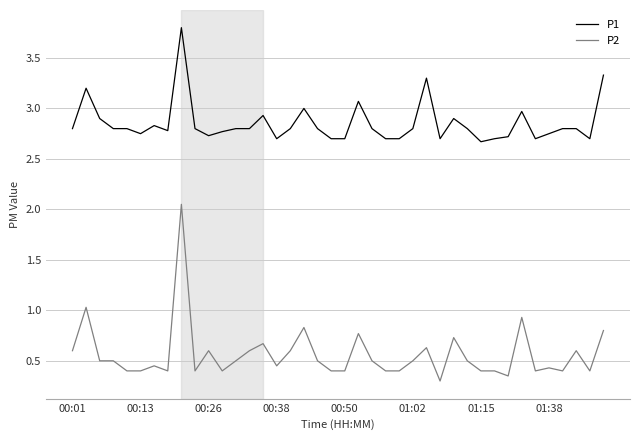

Does the chart have visible grid lines?

Yes